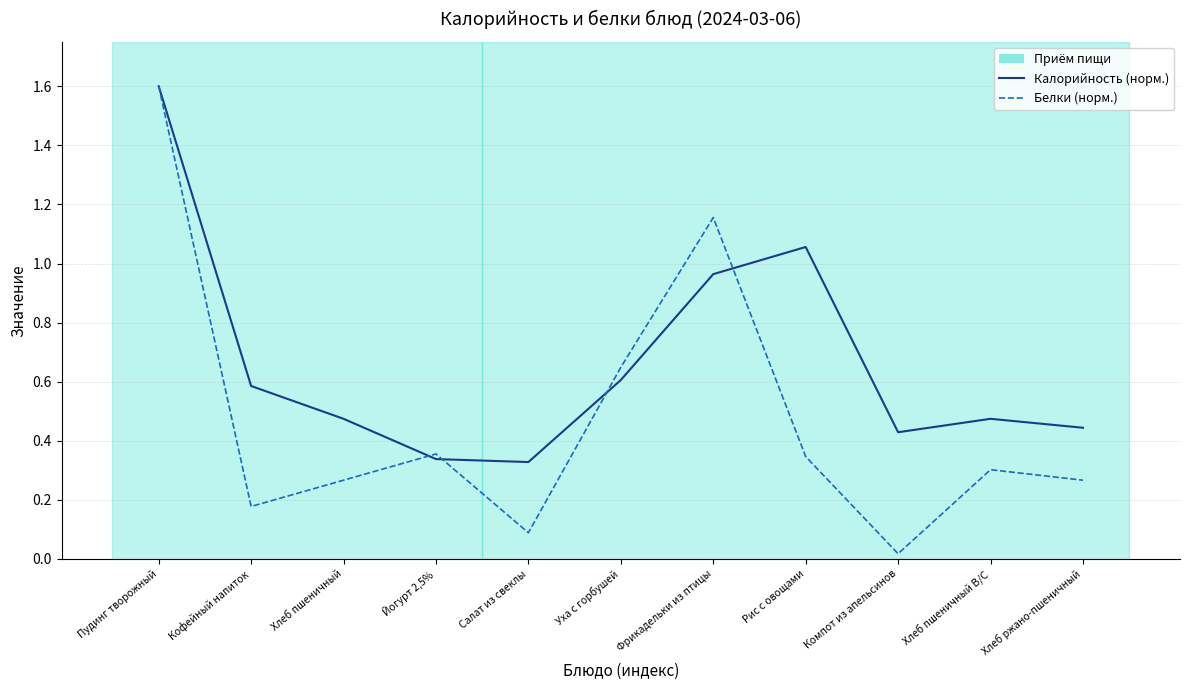

Does the chart display data point markers on the line(s)?

No